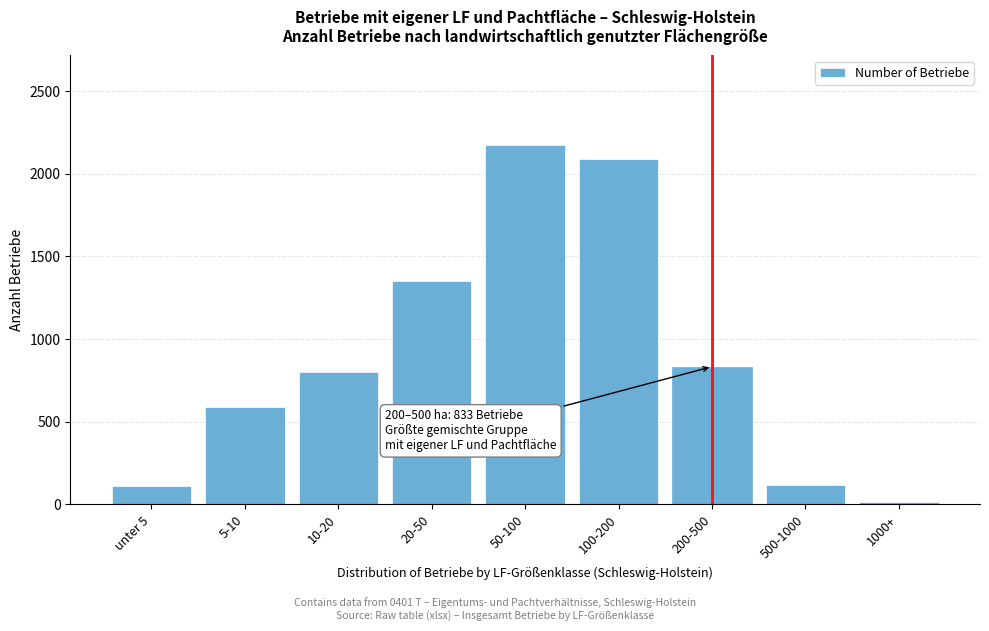

What is the greatest value displayed?

2172